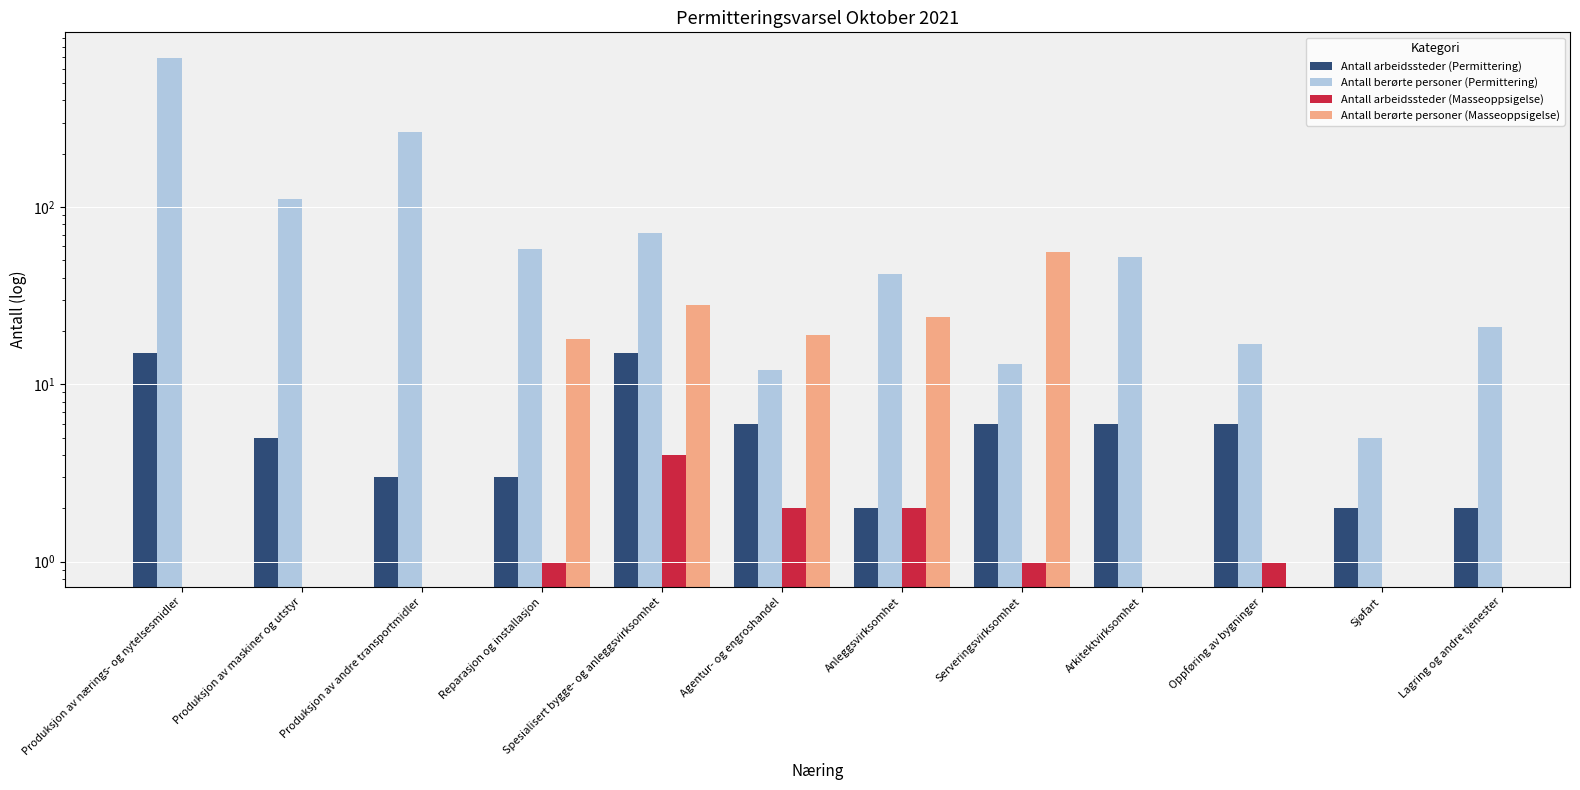

What is the minimum value for Antall arbeidssteder (Permittering)?

2.0